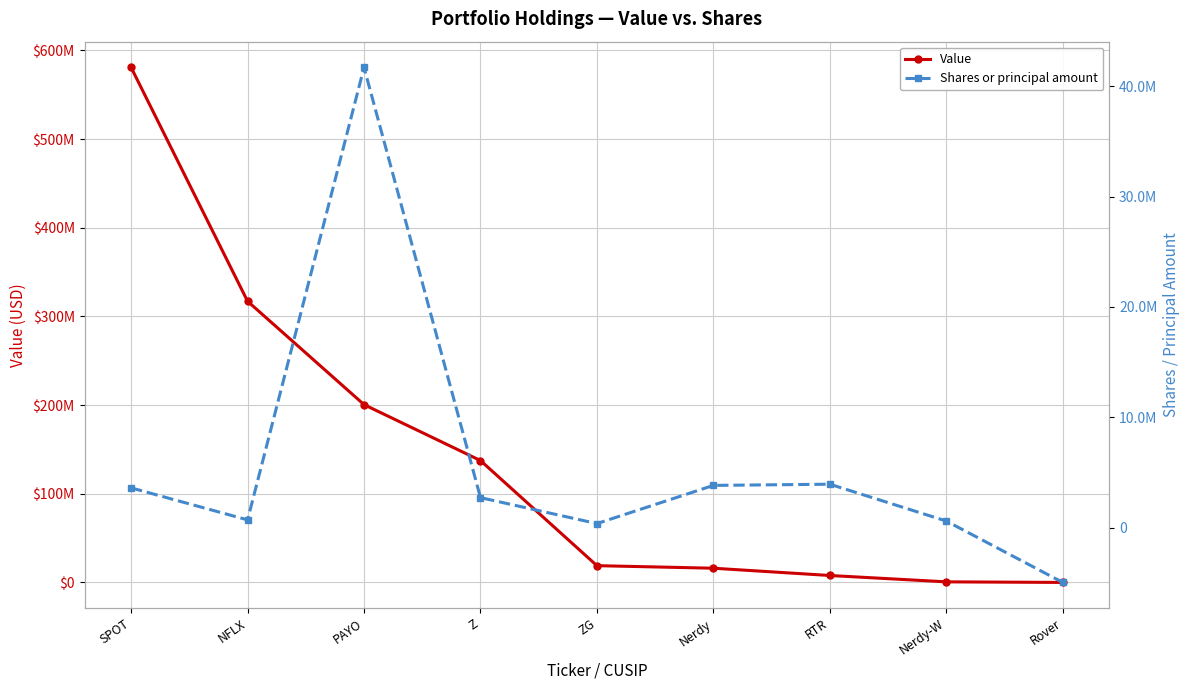

Where does the Shares or principal amount series first go above 2735000?

SPOT